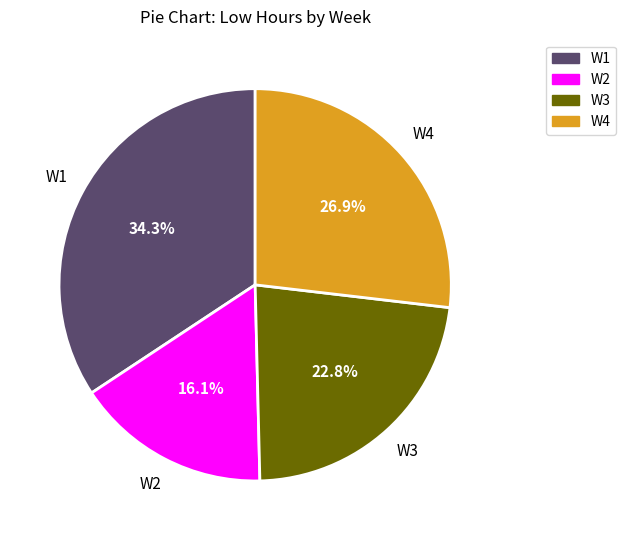

How many segments does this pie chart have?

4